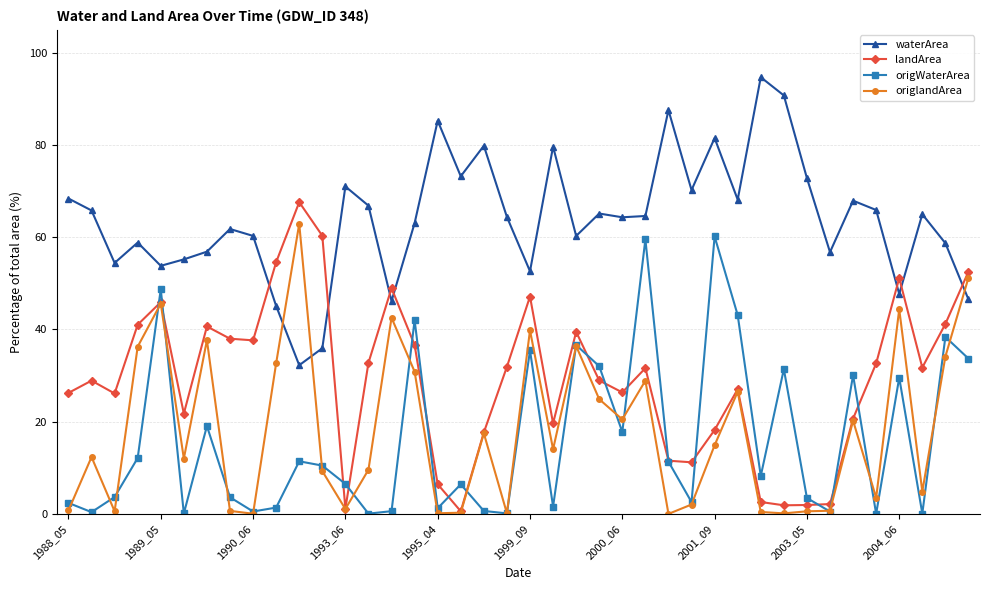

True or false: origWaterArea has more than 2 interior local peaks.

True